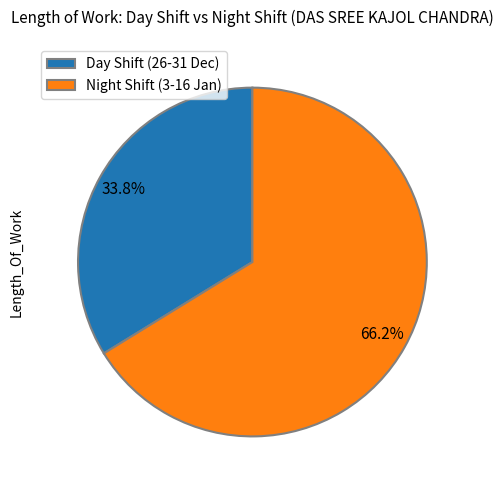

Which category accounts for the majority?

Night Shift (3-16 Jan)